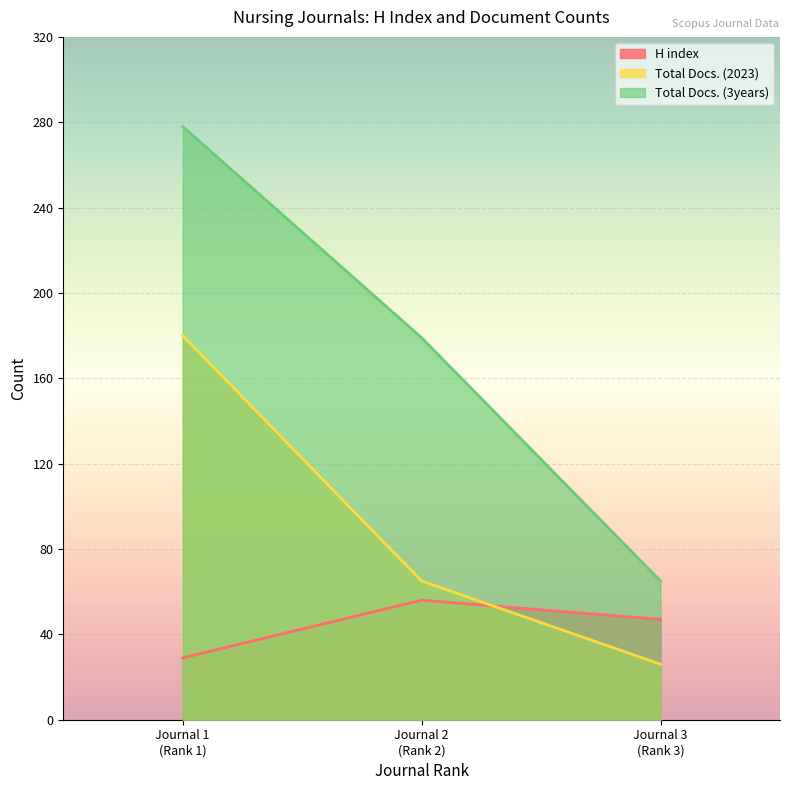

List the series in order of their overall mean, highest first.

Total Docs. (3years), Total Docs. (2023), H index